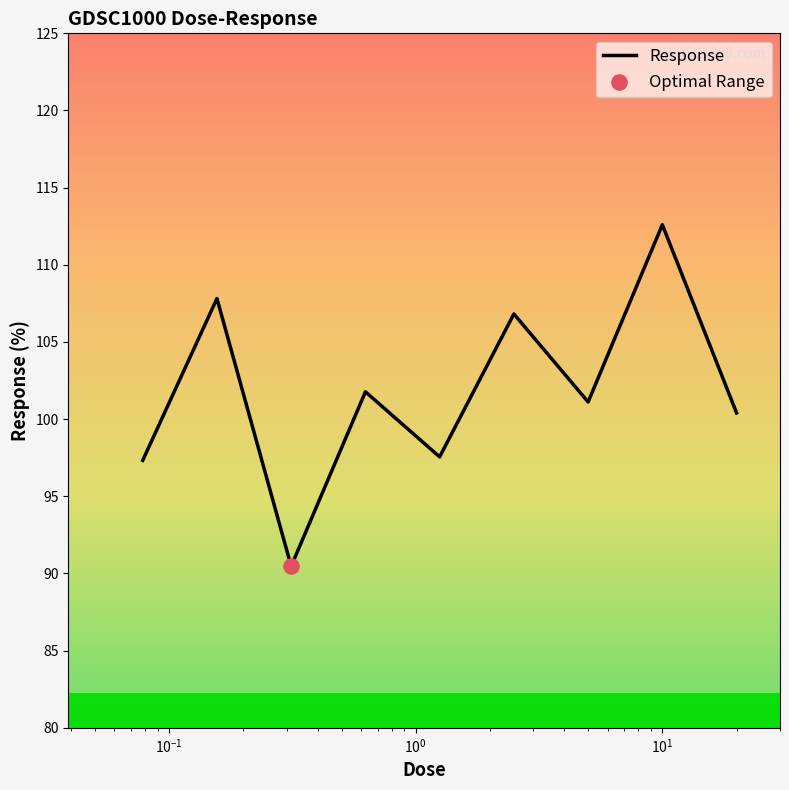

What is the smallest value displayed?

90.5